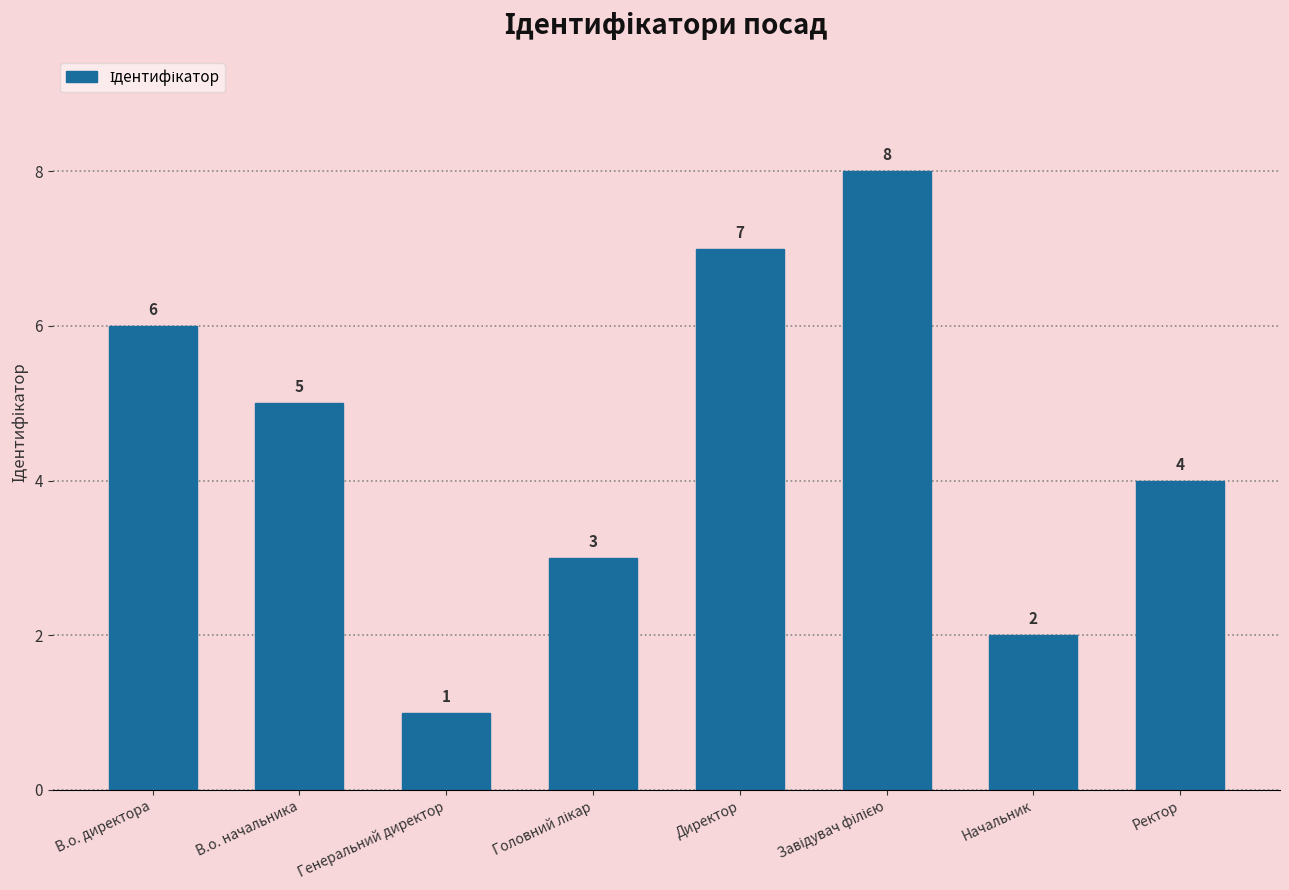

Which category has the lowest value across all series?

Генеральний директор